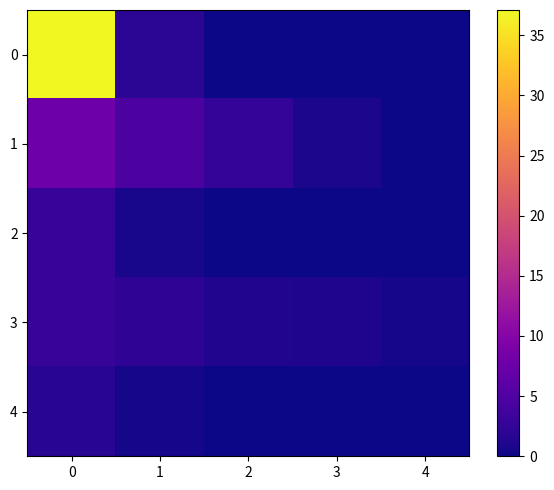

What is the difference between the highest and lowest values at 1?

4.3